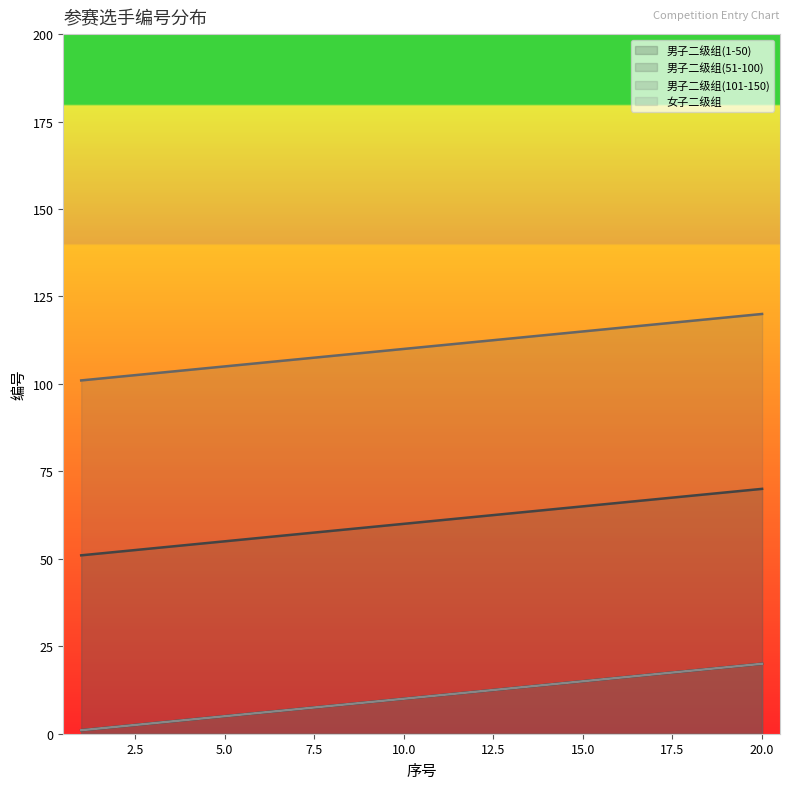

What is the difference between the second highest and second lowest values in the 女子二级组 series?

17